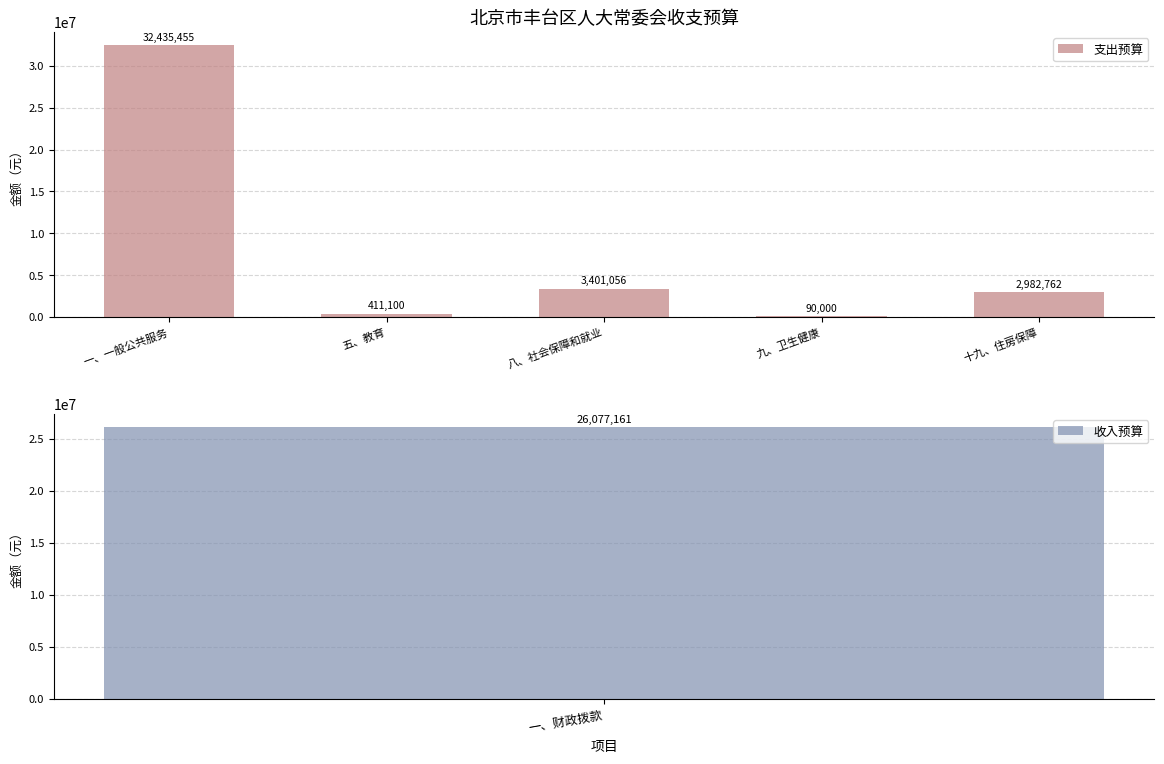

What is the value of the 1st bar from the left?

32435455